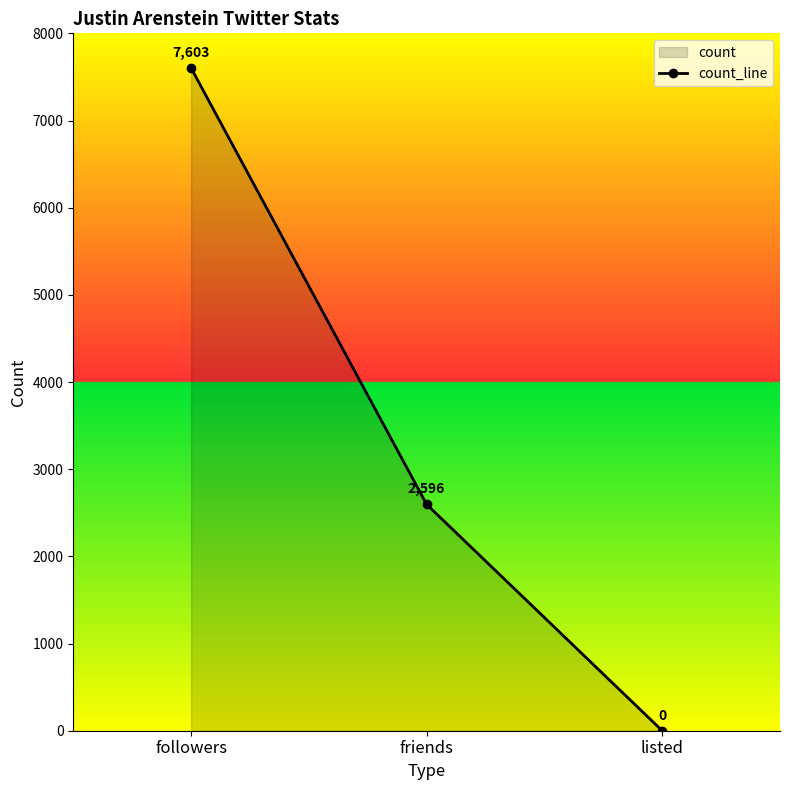

The chart shows a value of 0 at listed. True or false?

True